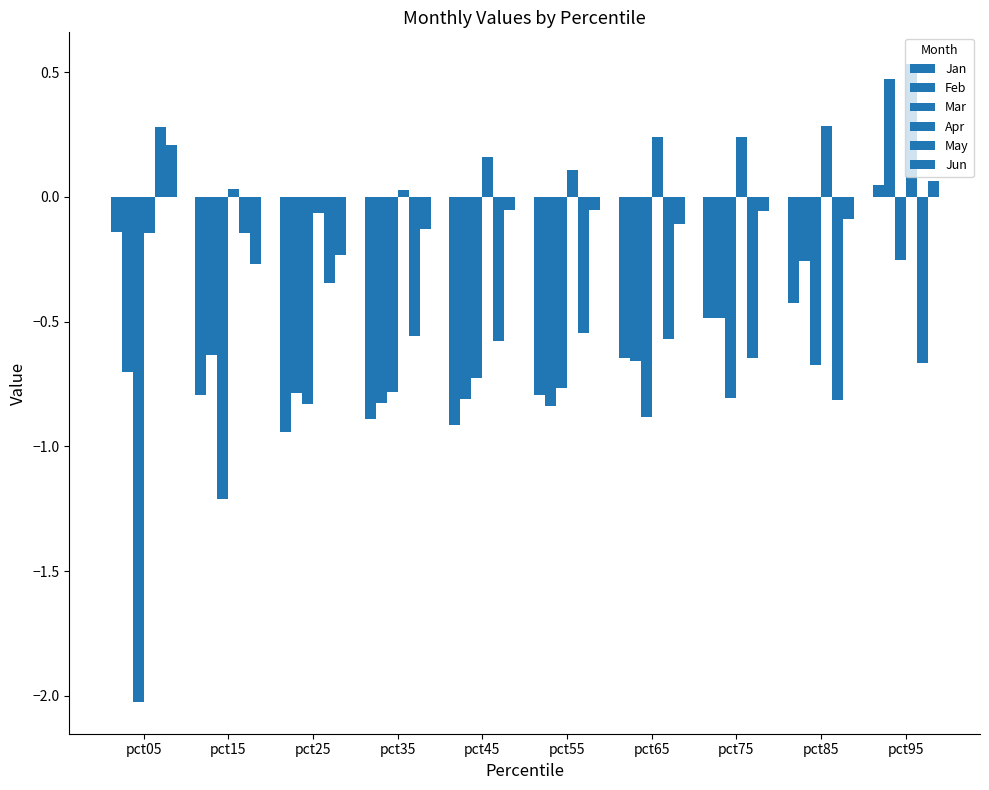

How many data points in Jan are above 0?

1